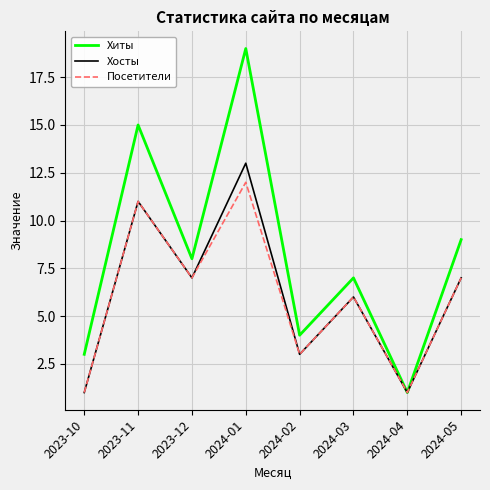

What is the total value across all series at 2024-03?

19